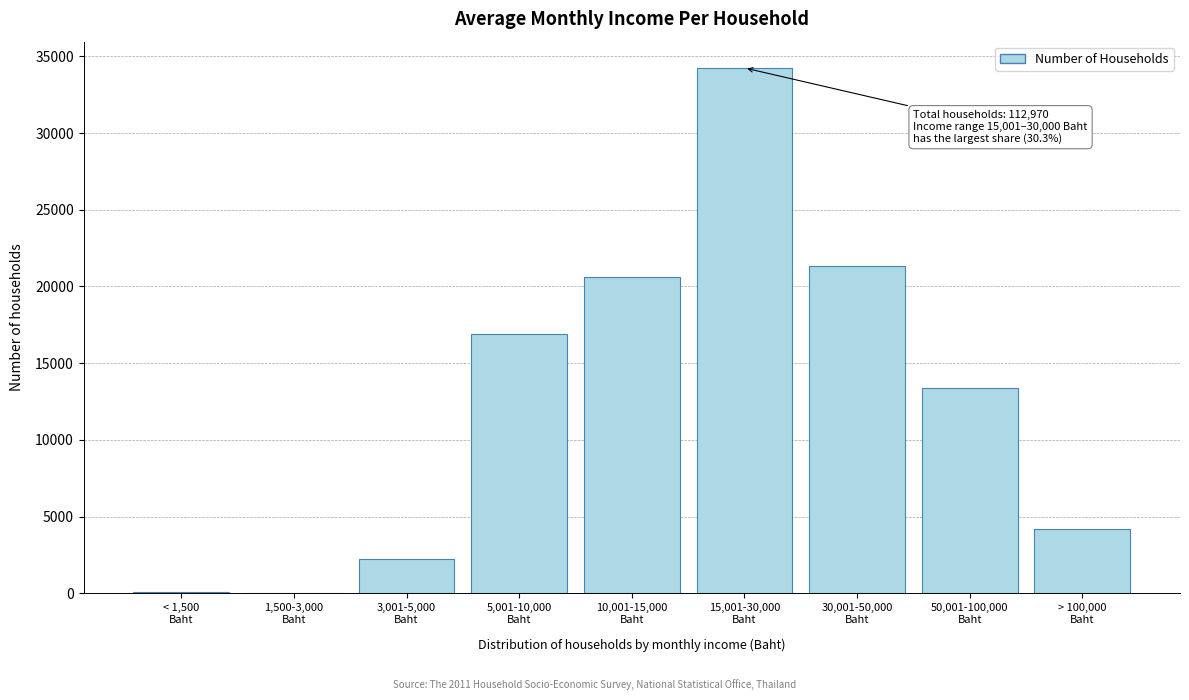

What is the greatest value displayed?

34239.3